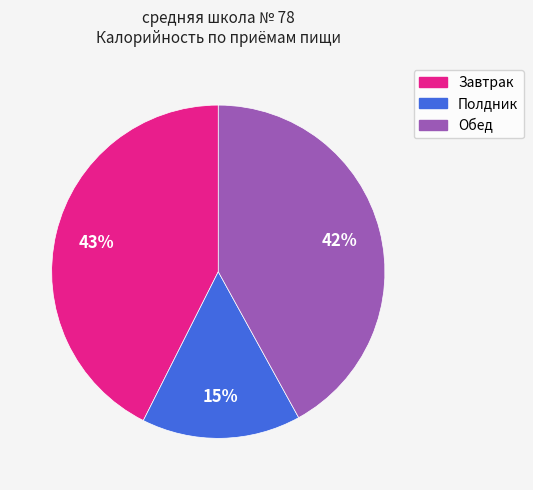

To the nearest percent, what portion does Обед represent?

42%